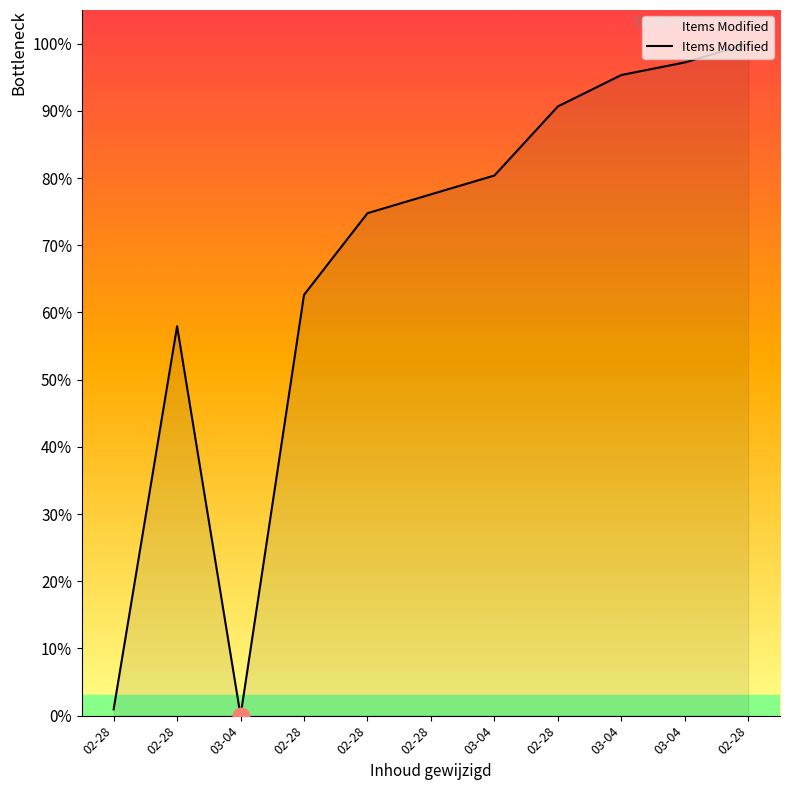

How many values are above zero?

10